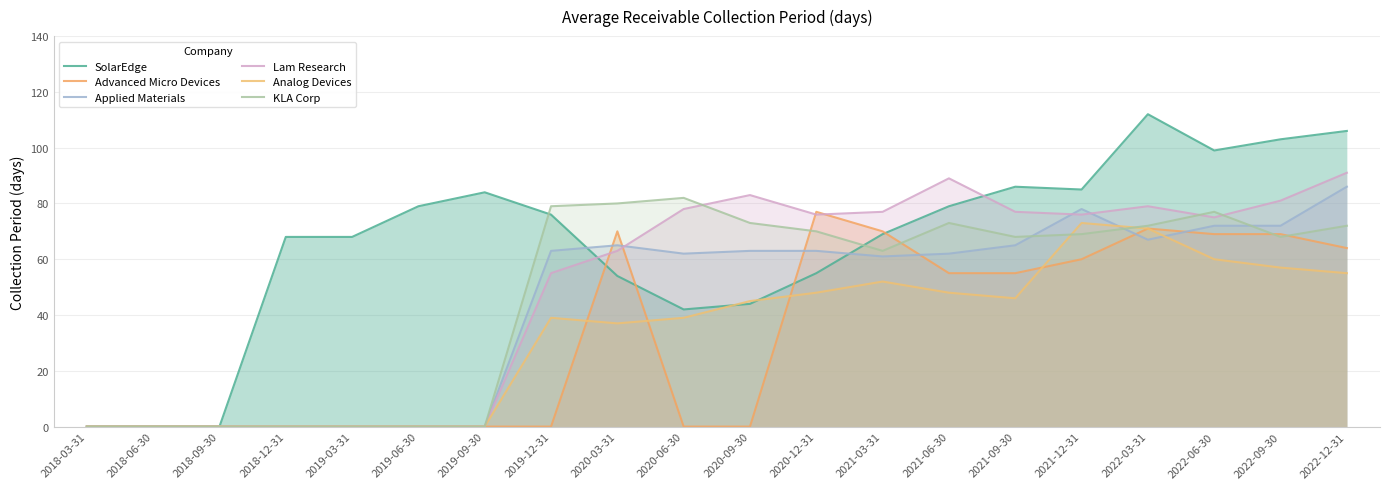

What is the sum of all Lam Research values?

1000